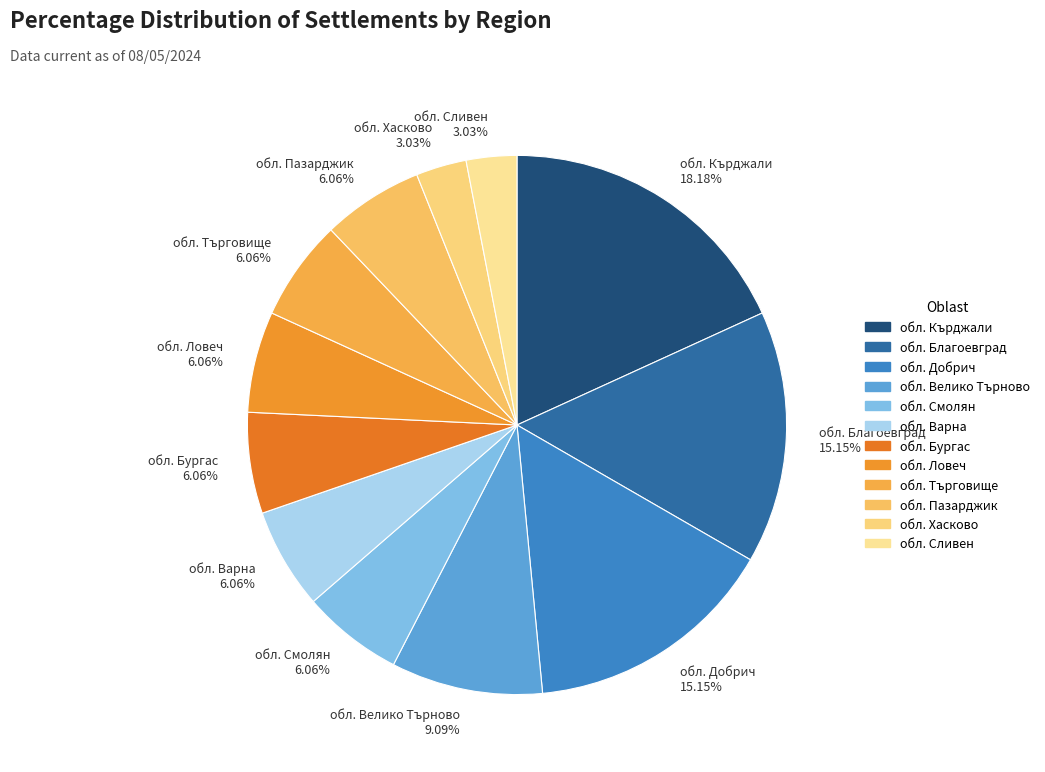

Combined, do обл. Велико Търново 9.09% and обл. Търговище 6.06% account for over 50%?

No